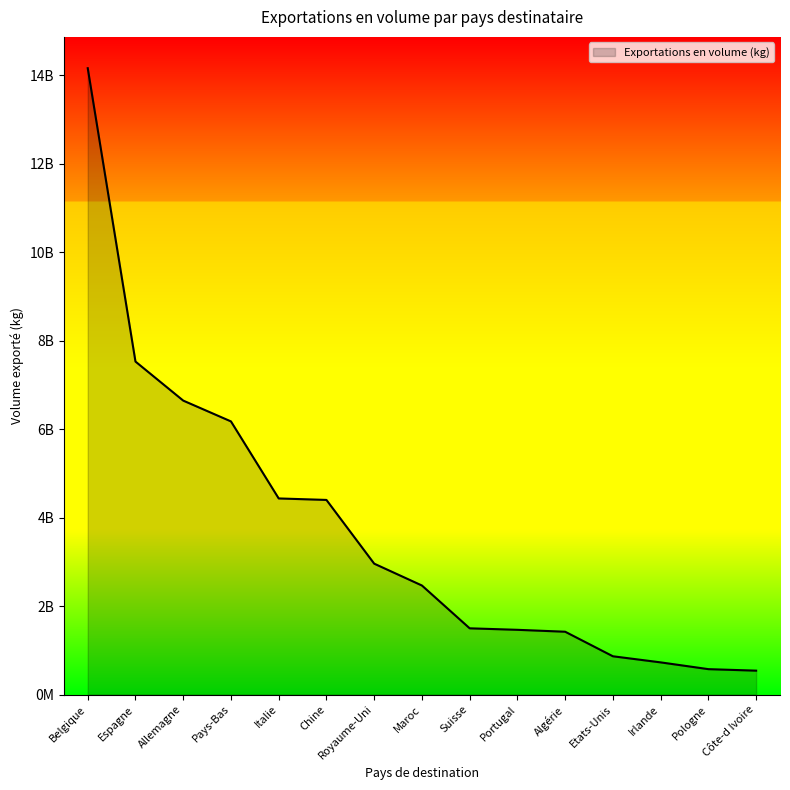

Is this an area chart (filled region under the line)?

Yes